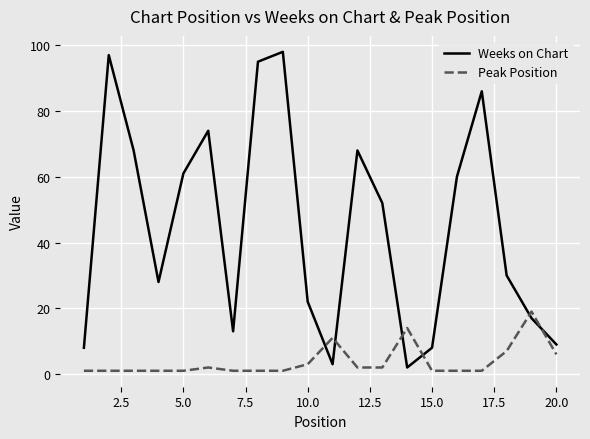

What is the maximum value for Weeks on Chart?

98